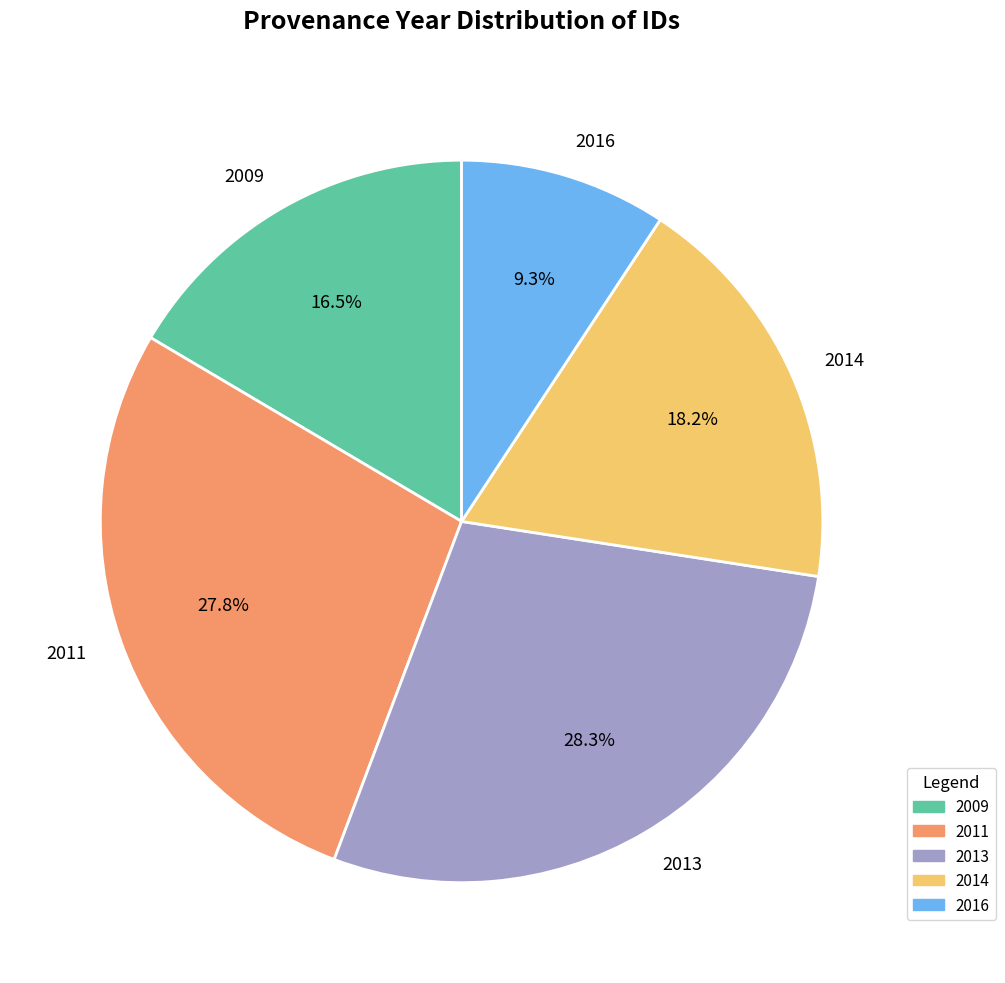

Which slice is the largest?

2013